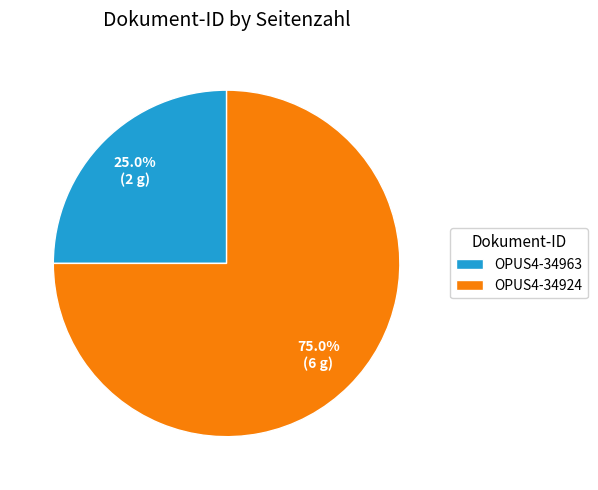

Approximately how many times larger is the value at OPUS4-34963 compared to OPUS4-34924?

0.3